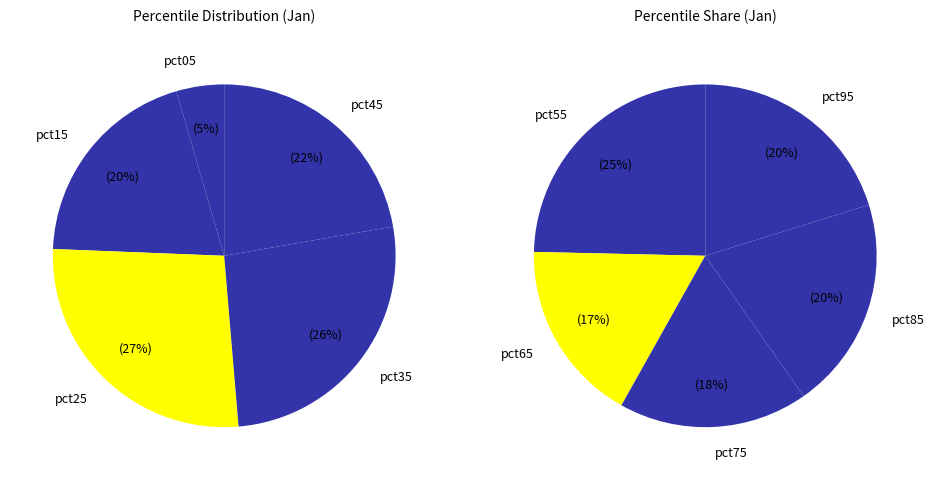

How many slices are in this pie chart?

10